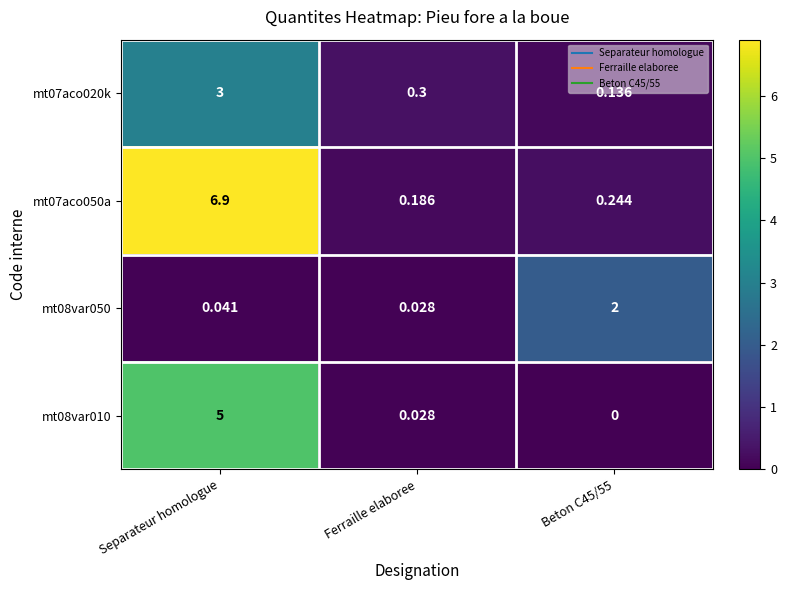

At which category is the sum across all series the highest?

Separateur homologue